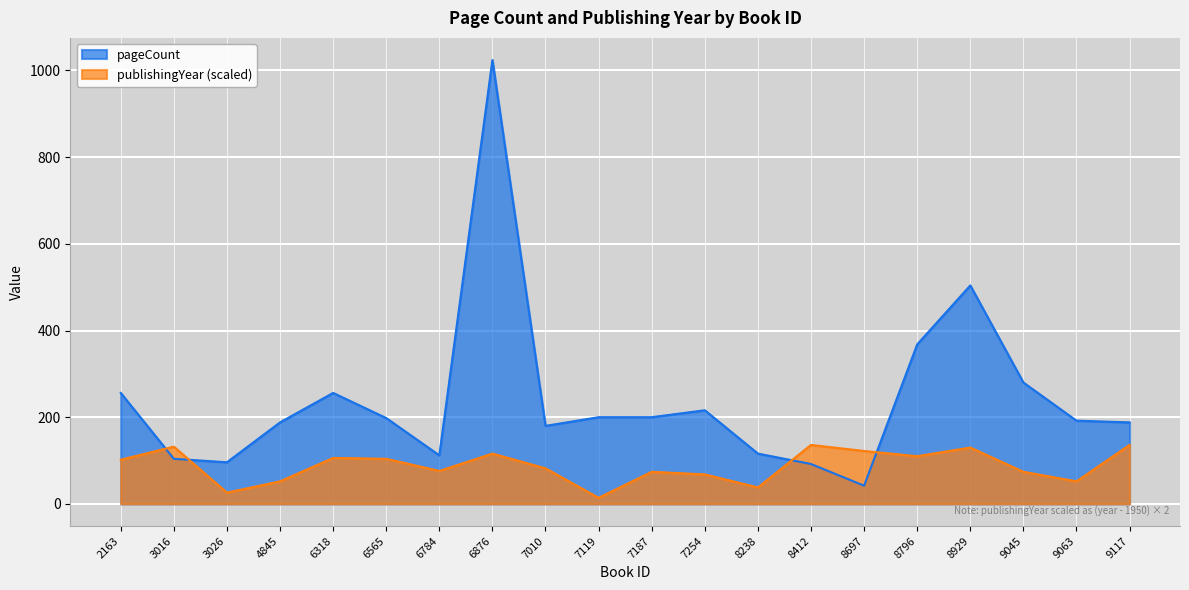

Reading left to right, extract all data points from this chart.

pageCount: 2163=256	3016=104	3026=96	4845=188	6318=256	6565=198	6784=112	6876=1024	7010=180	7119=200	7187=200	7254=216	8238=116	8412=92	8697=42	8796=368	8929=504	9045=280	9063=192	9117=188
publishingYear: 2163=102	3016=132	3026=26	4845=52	6318=106	6565=104	6784=76	6876=116	7010=82	7119=14	7187=74	7254=68	8238=38	8412=136	8697=122	8796=110	8929=130	9045=74	9063=52	9117=136